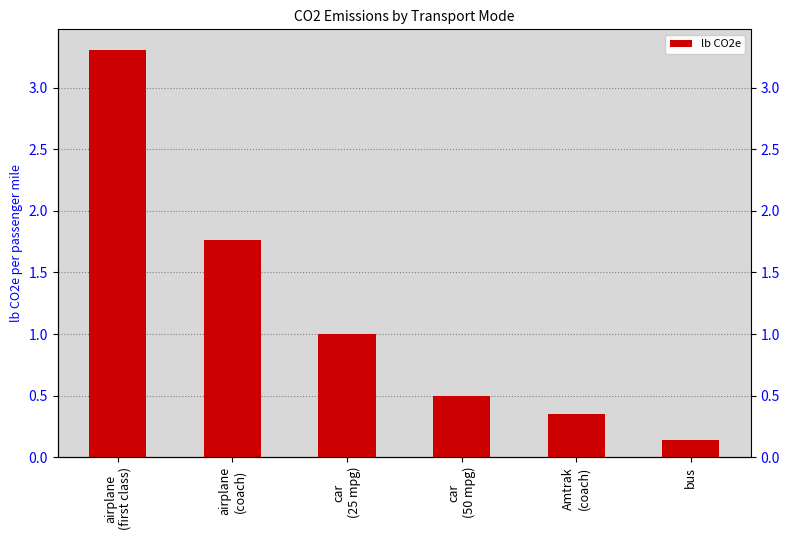

Reading left to right, list all the values displayed in this chart.

3.3	1.8	1.0	0.5	0.4	0.1